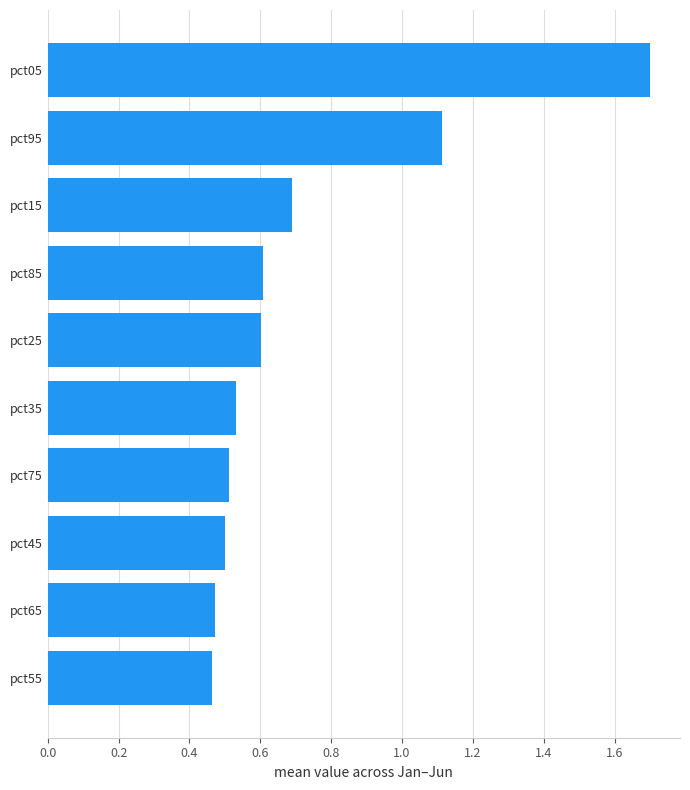

Which category has the highest value across all series?

pct05